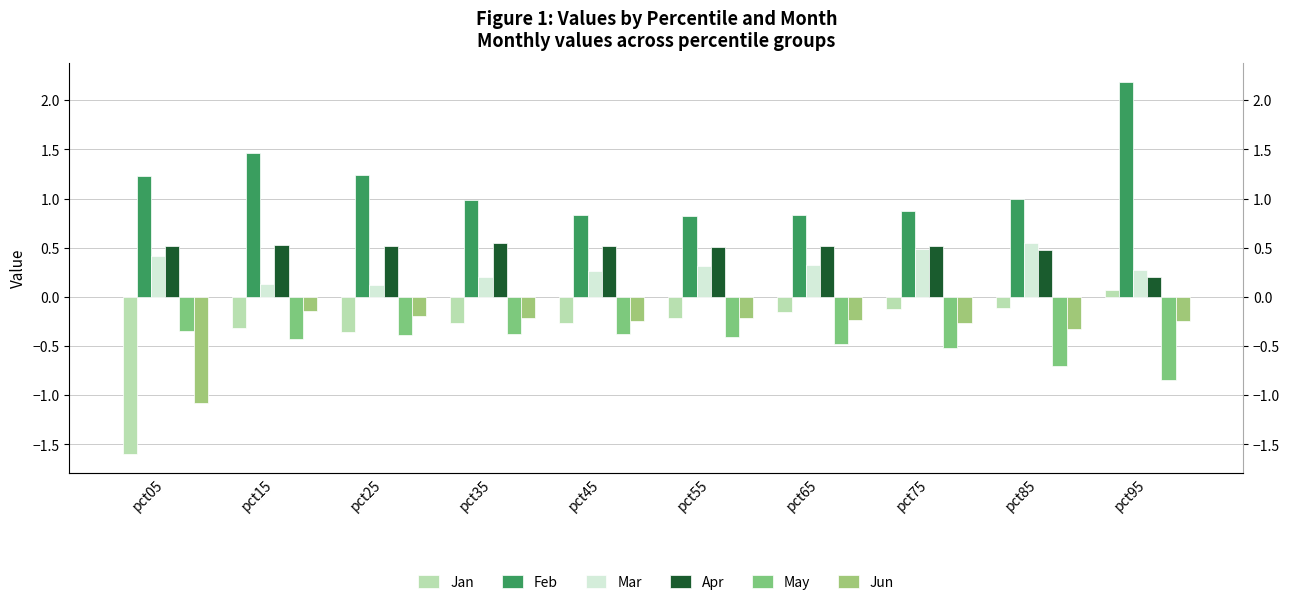

What is the difference between the maximum and minimum values in the Feb series?

1.4